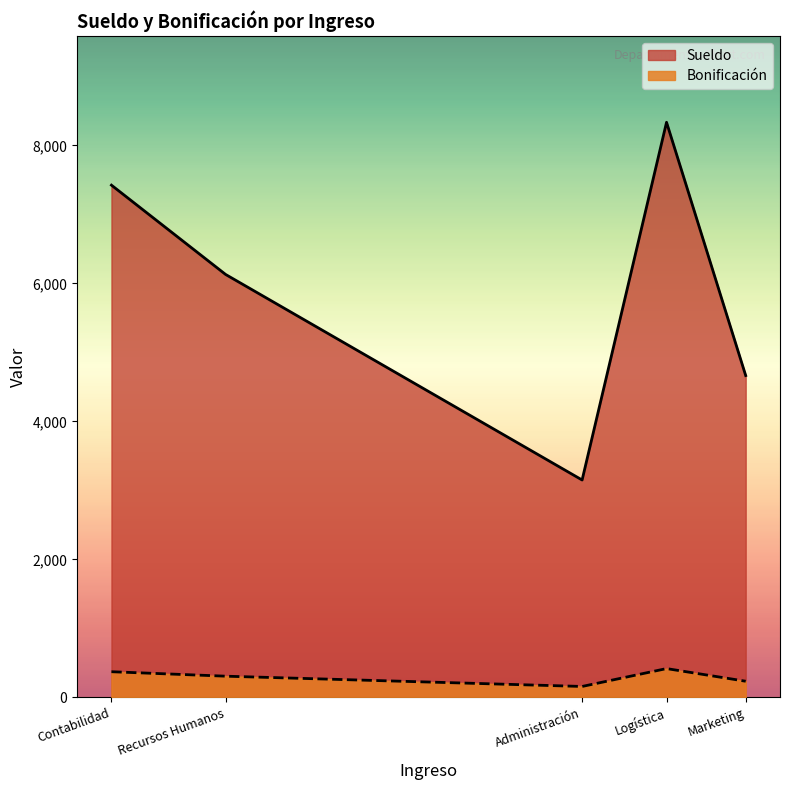

The Sueldo series shows 8336.6 at 40755. True or false?

True